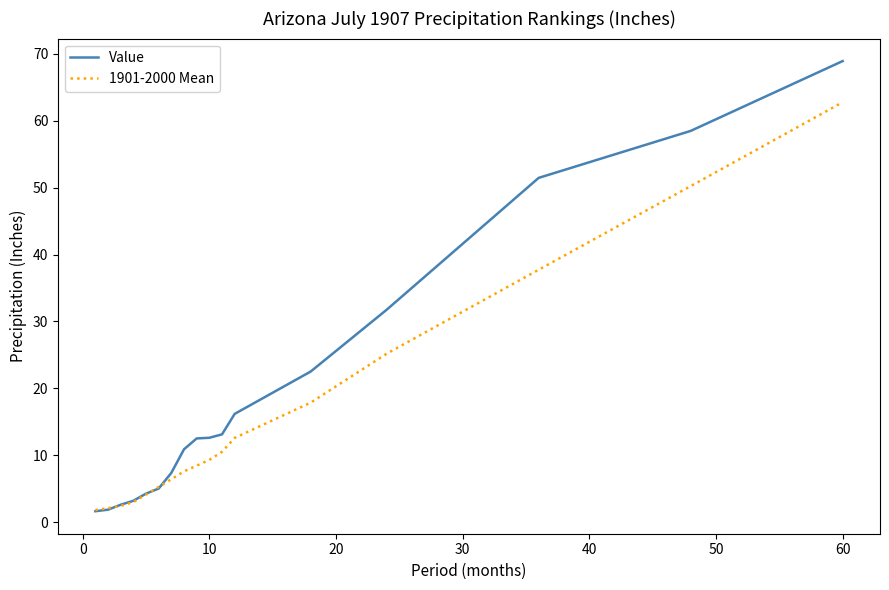

What are all the series names shown in the legend?

Value, 1901-2000 Mean